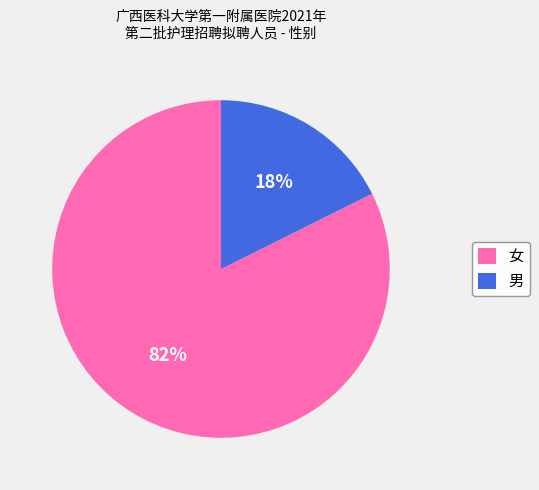

Is the sum of 男 and 女 greater than half?

Yes